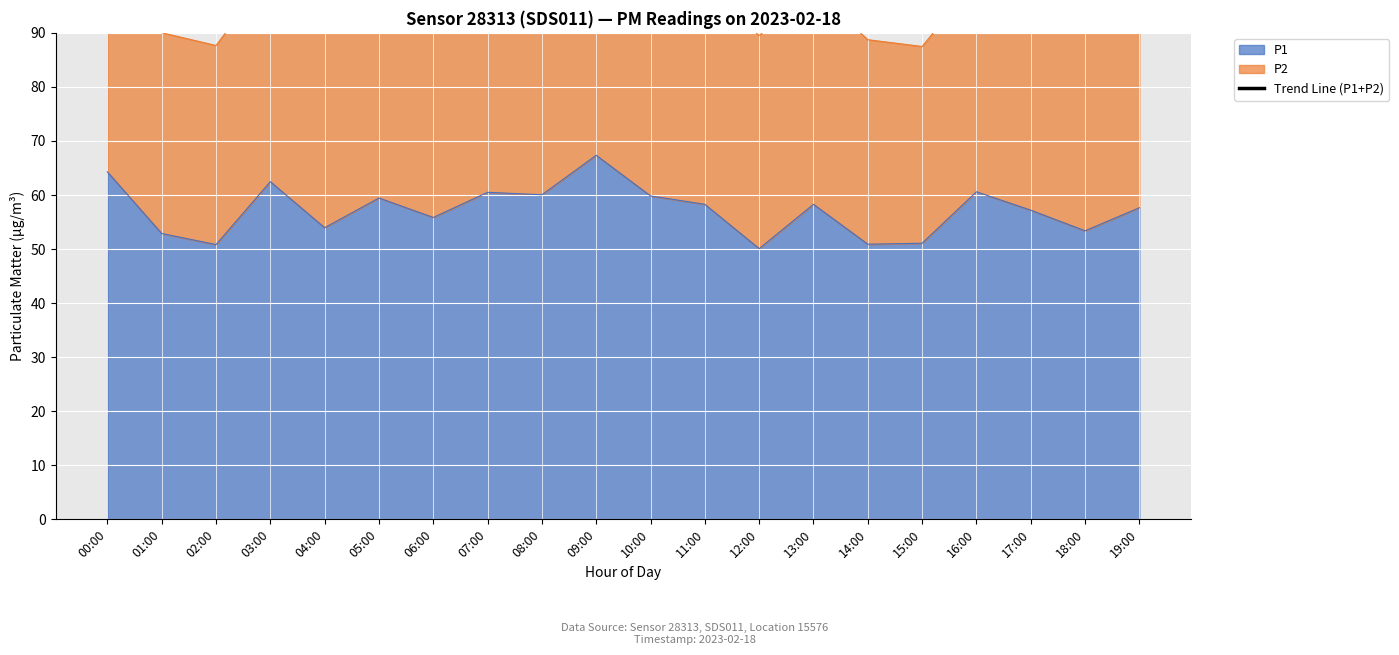

The value of P1 at 00:00 is 64.3. True or false?

True